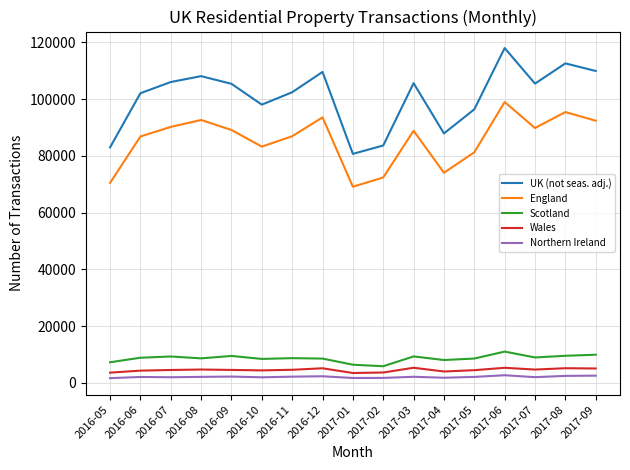

At which label does England reach its peak?

2017-06